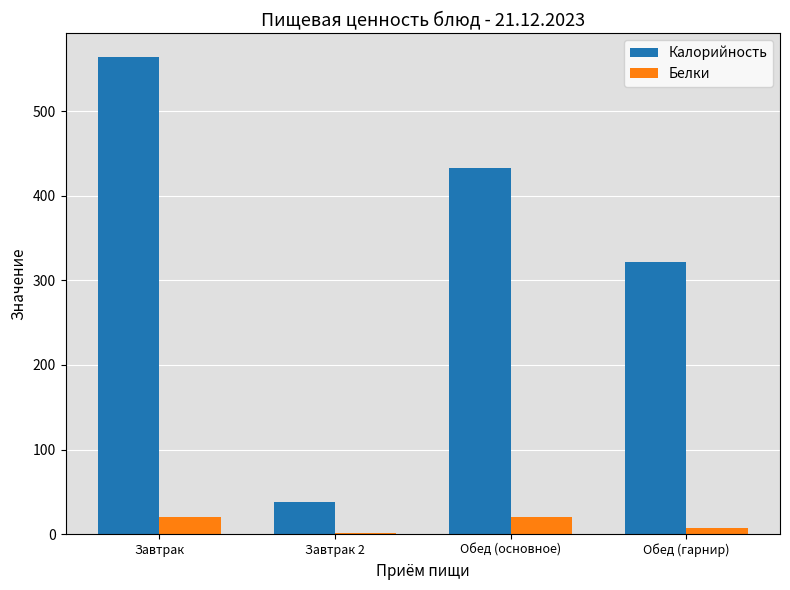

What is the sum of all Белки values?

49.3